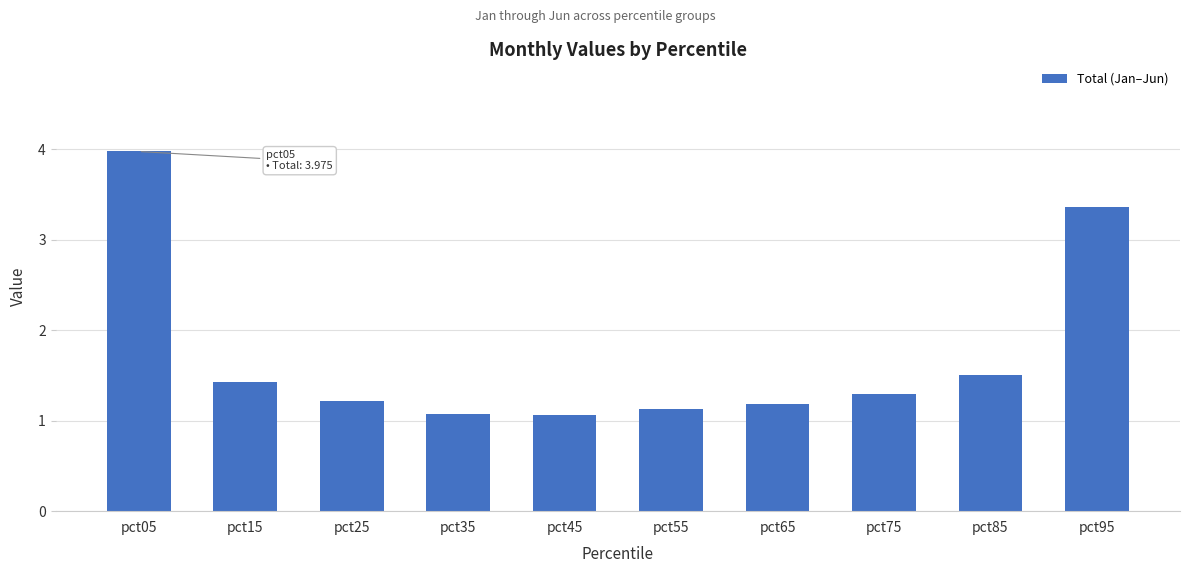

What is the value of the 7th bar from the left?

1.2